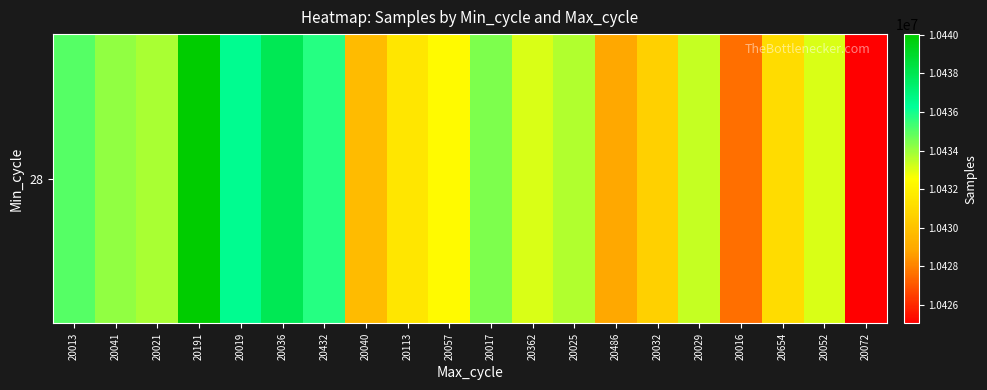

Reading right to left, extract all data points from this chart.

20072=10425035	20052=10433106	20654=10431114	20016=10427560	20029=10433366	20032=10430597	20486=10428909	20025=10433697	20362=10433090	20017=10434460	20057=10432307	20113=10431504	20040=10429721	20432=10435741	20036=10437959	20019=10436499	20191=10440040	20021=10433775	20041=10434153	20013=10435032